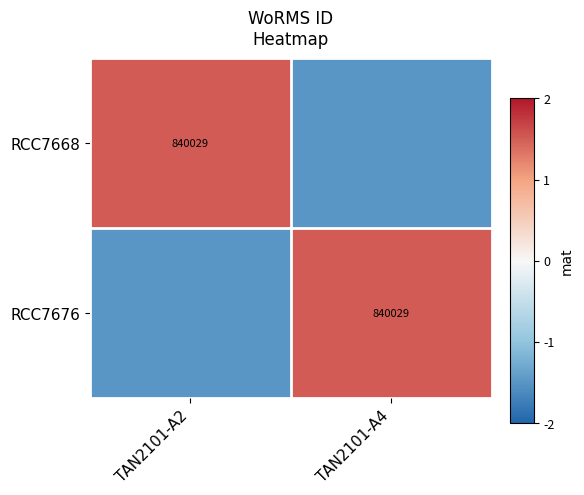

The value of RCC7668 at TAN2101-A2 is 1416713.2. True or false?

False